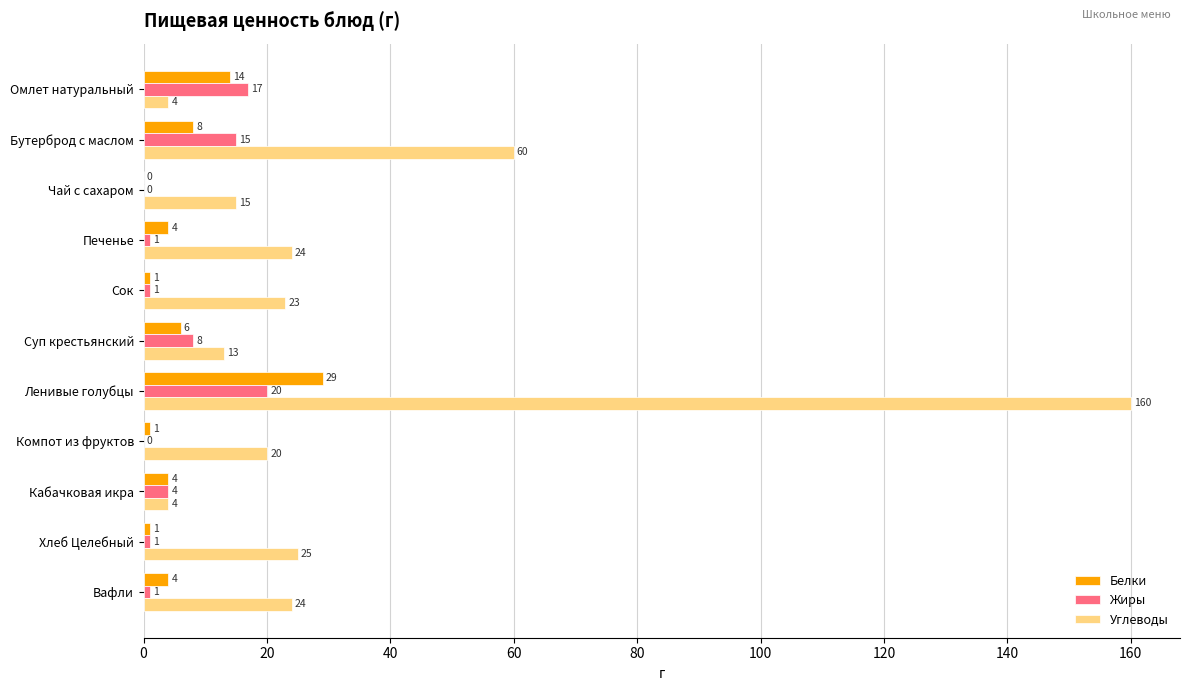

What is the maximum value for Углеводы?

160